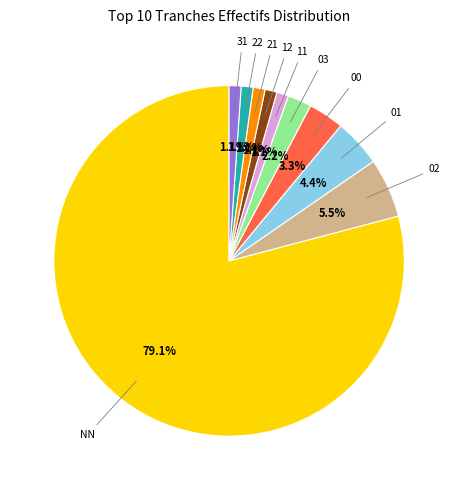

Does any single category account for the majority?

Yes